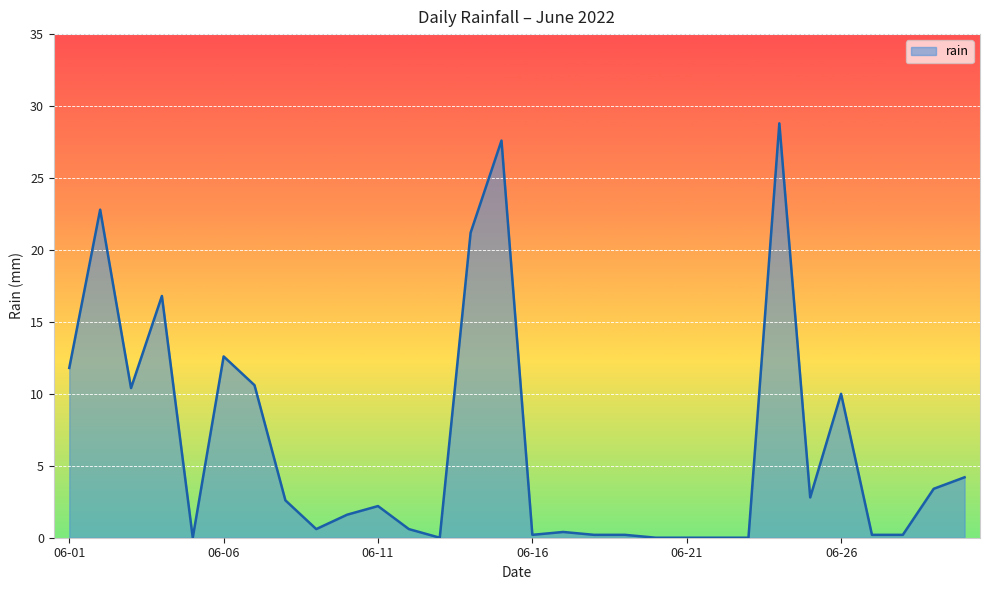

What is the difference between the maximum and minimum values?

28.8